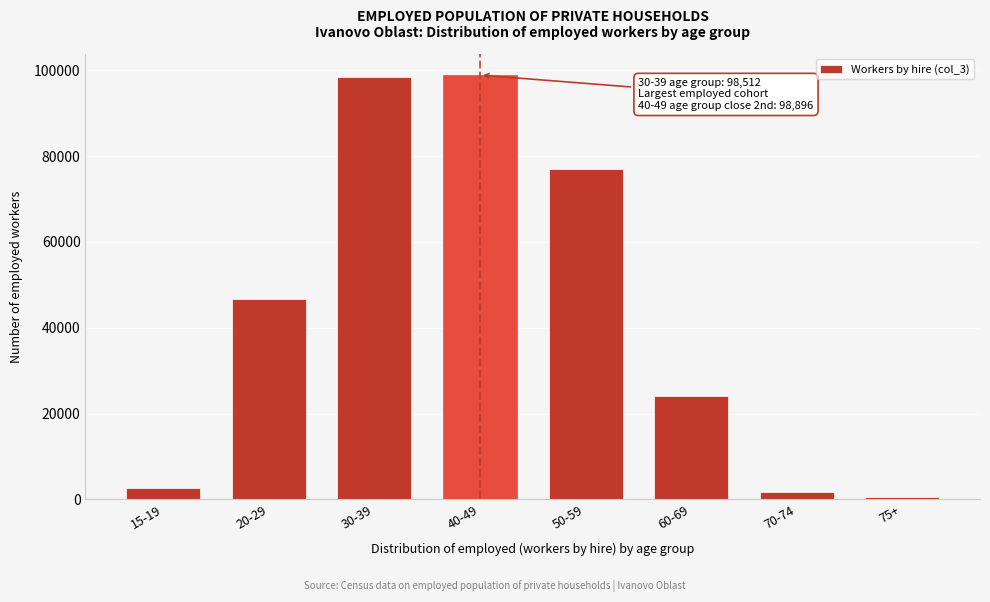

Is it true that the value at 20-29 is 46747?

True